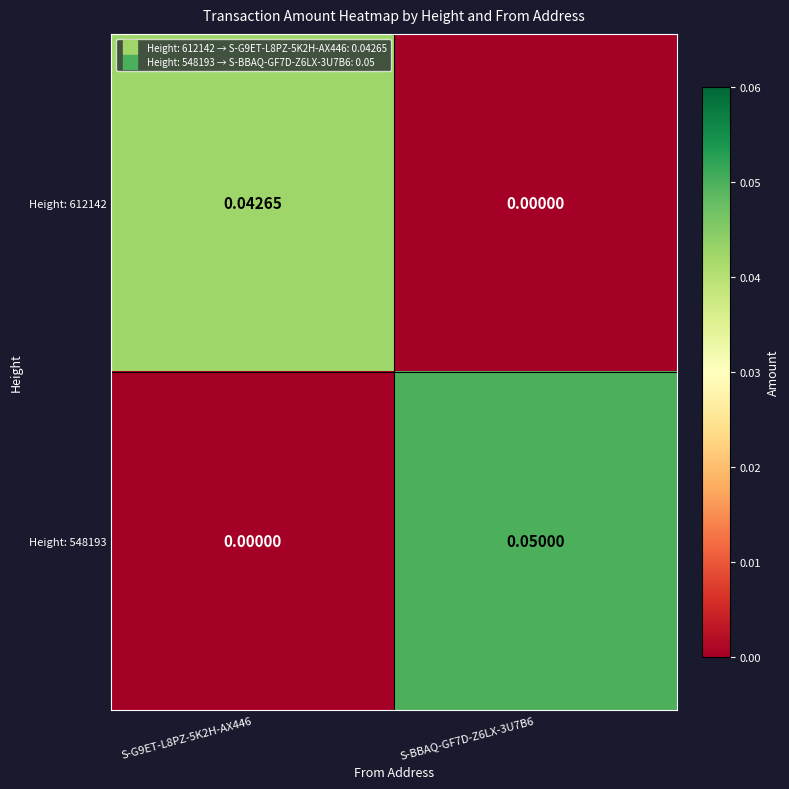

Reading left to right, extract all data points from this chart.

Height: 612142: S-G9ET-L8PZ-5K2H-AX446=0.0	S-BBAQ-GF7D-Z6LX-3U7B6=0.0
Height: 548193: S-G9ET-L8PZ-5K2H-AX446=0.0	S-BBAQ-GF7D-Z6LX-3U7B6=0.1